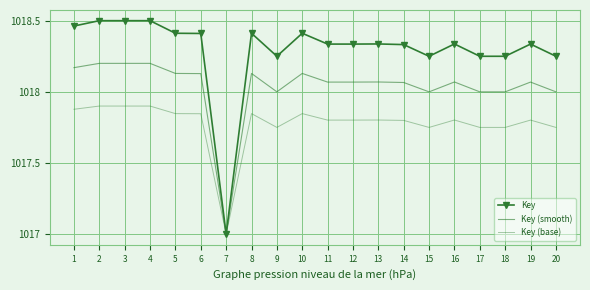

Between 11 and 5, which is larger?

5